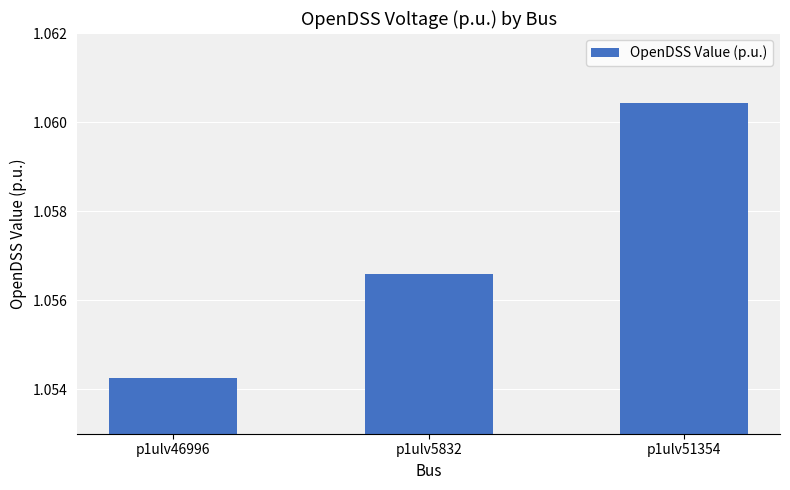

The value at p1ulv5832 is 0.4. True or false?

False